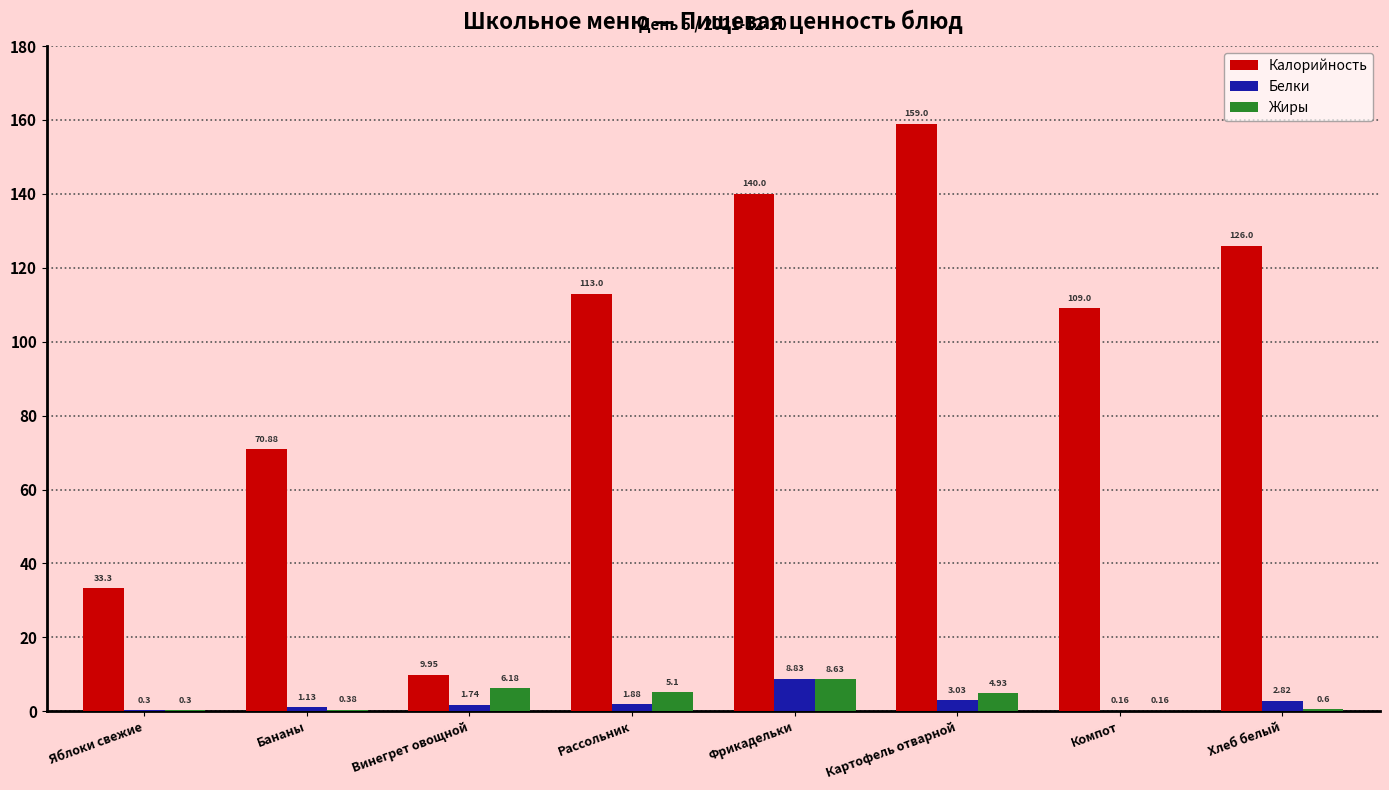

At which label does Жиры reach its peak?

Фрикадельки